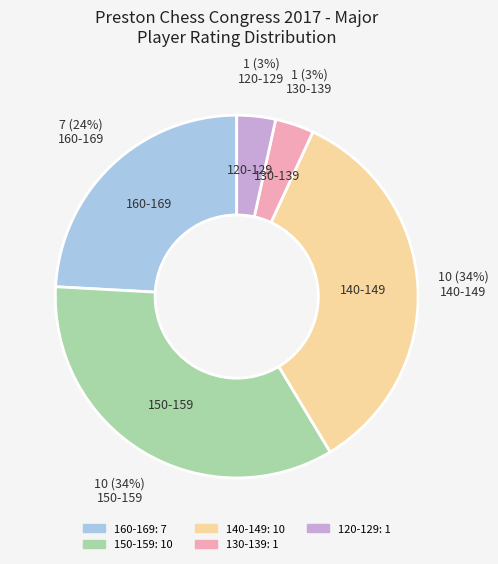

To the nearest percent, what is the average slice percentage?

20%